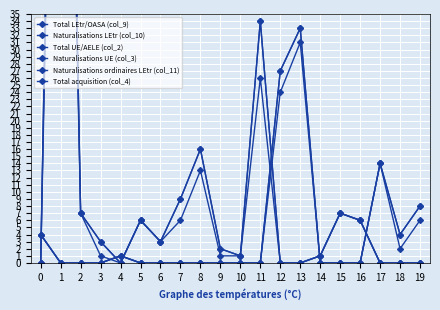

Read the Naturalisations ordinaires LEtr (col_11) value at 17, to the nearest 10.

10